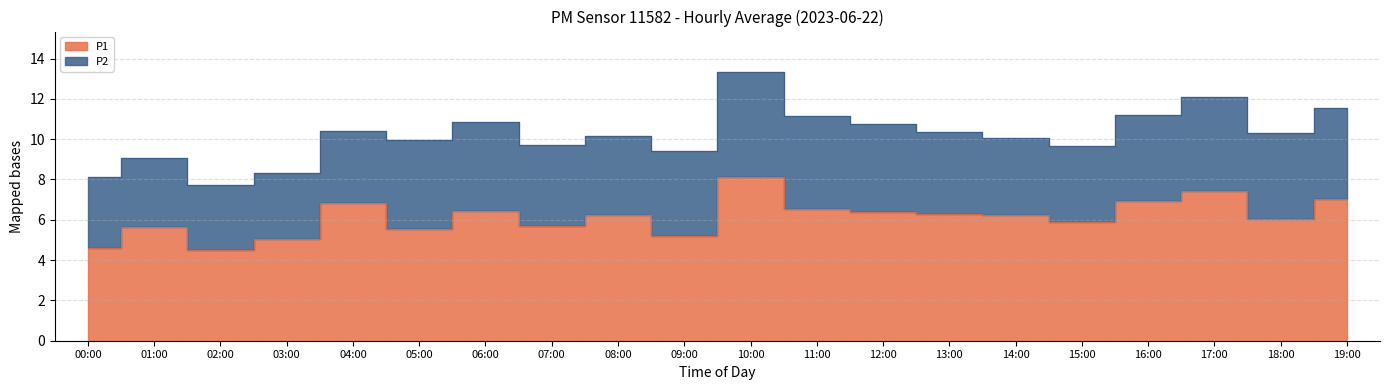

Which series has the largest total across all categories?

P1